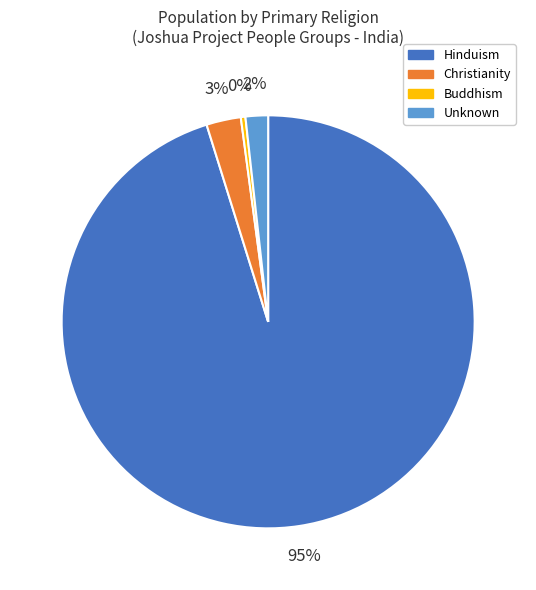

Do Hinduism and Christianity together represent more than half of the pie?

Yes